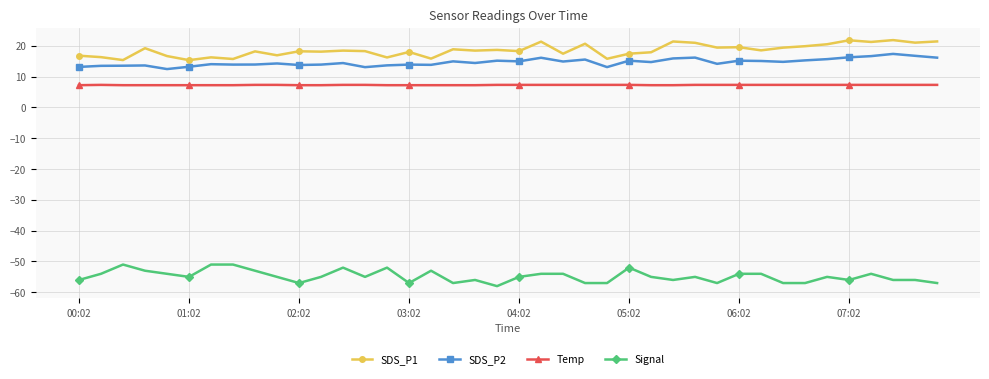

At how many categories does at least one series exceed 2?

40